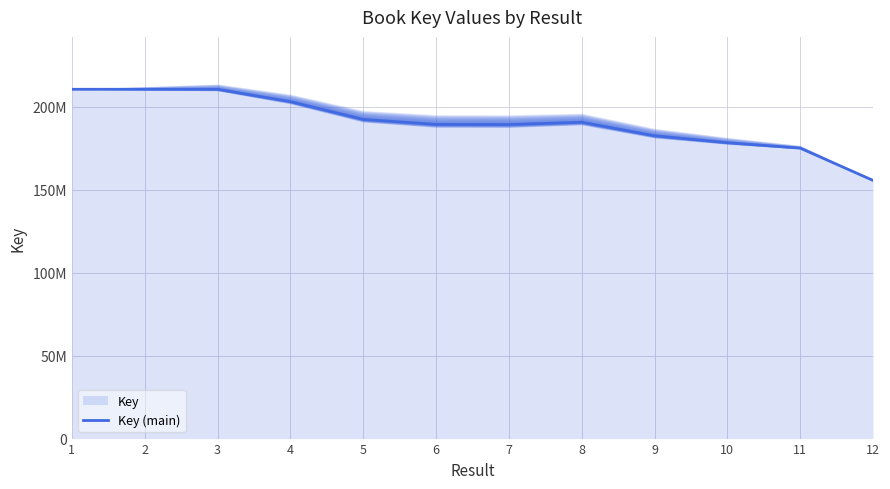

Where is the first local maximum?

3